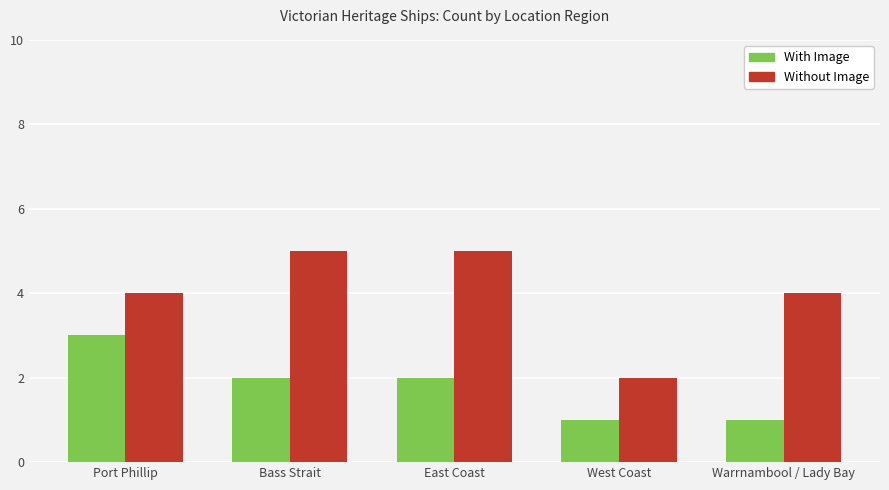

Count the Without Image values in the range 4 to 5.

4